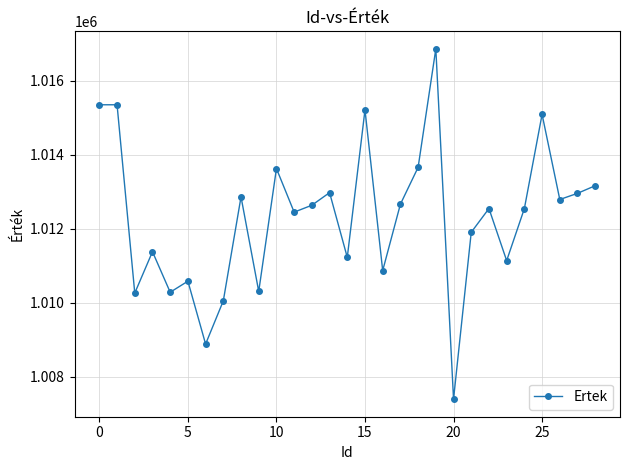

What is the average value?

1012312